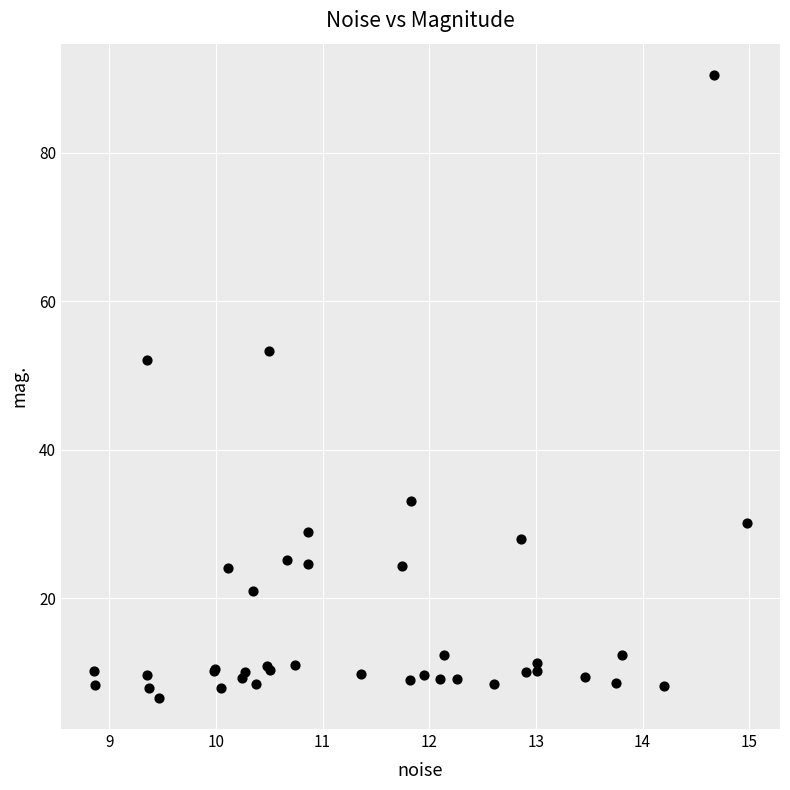

What Y value in the scatter plot is closest to 48?

52.1